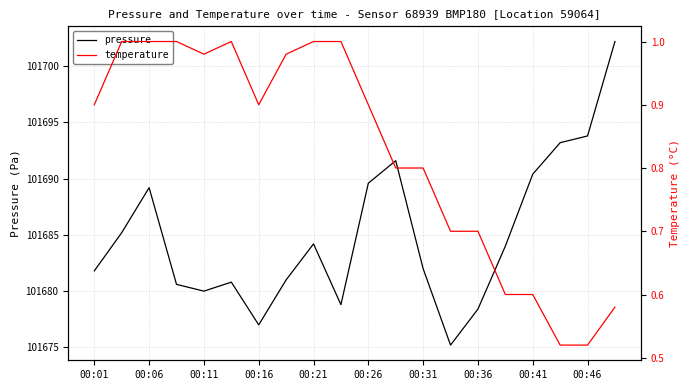

Where is the first local minimum for pressure?

00:11